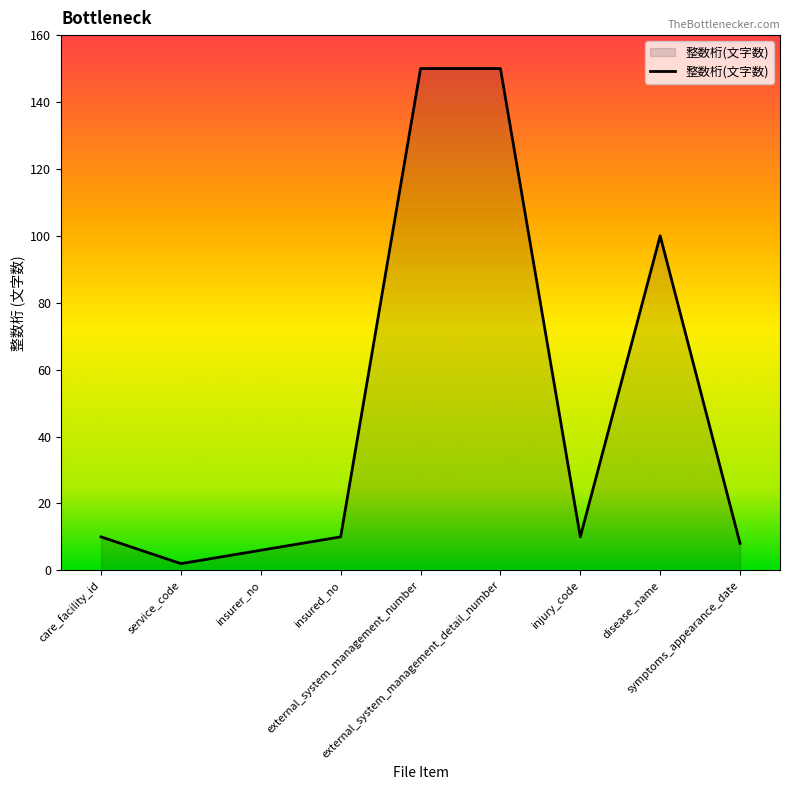

What is the change in value from care_facility_id to disease_name?

+90